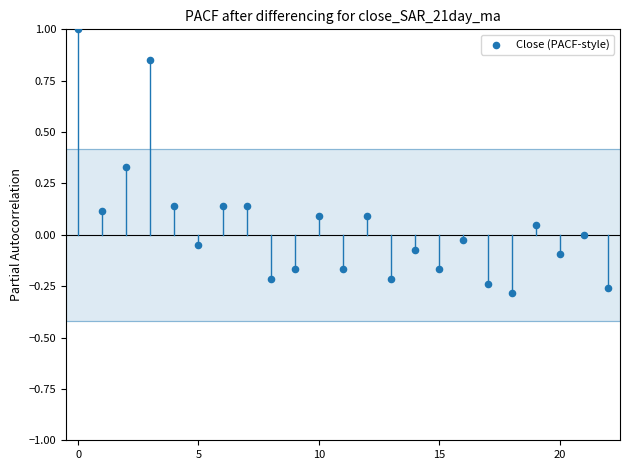

What is the range of Y values (max minus min)?

1.3